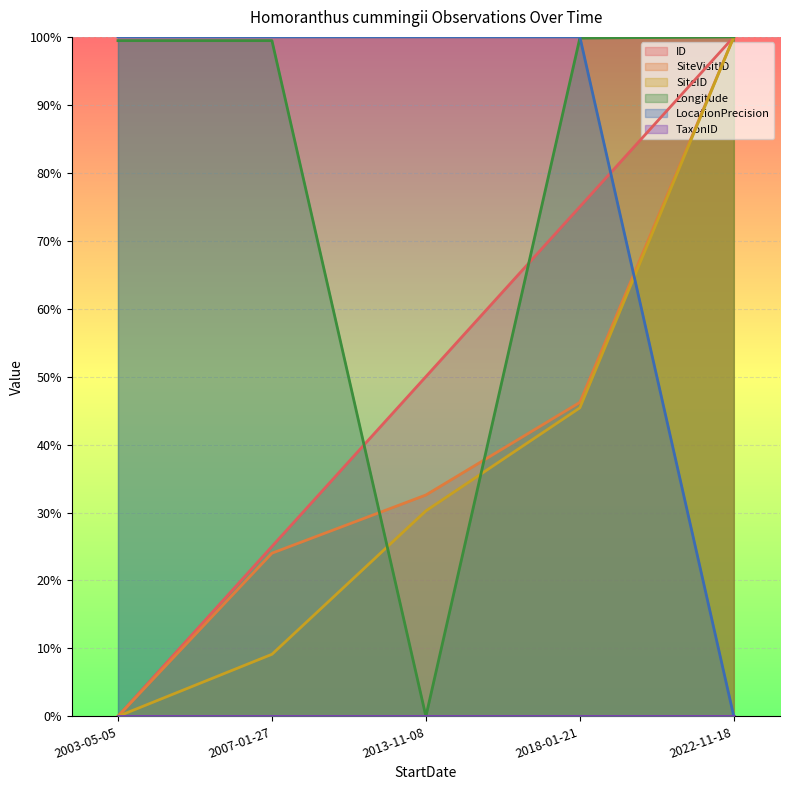

What is the sum of the SiteVisitID values at 2003-05-05 and 2022-11-18?

1.0